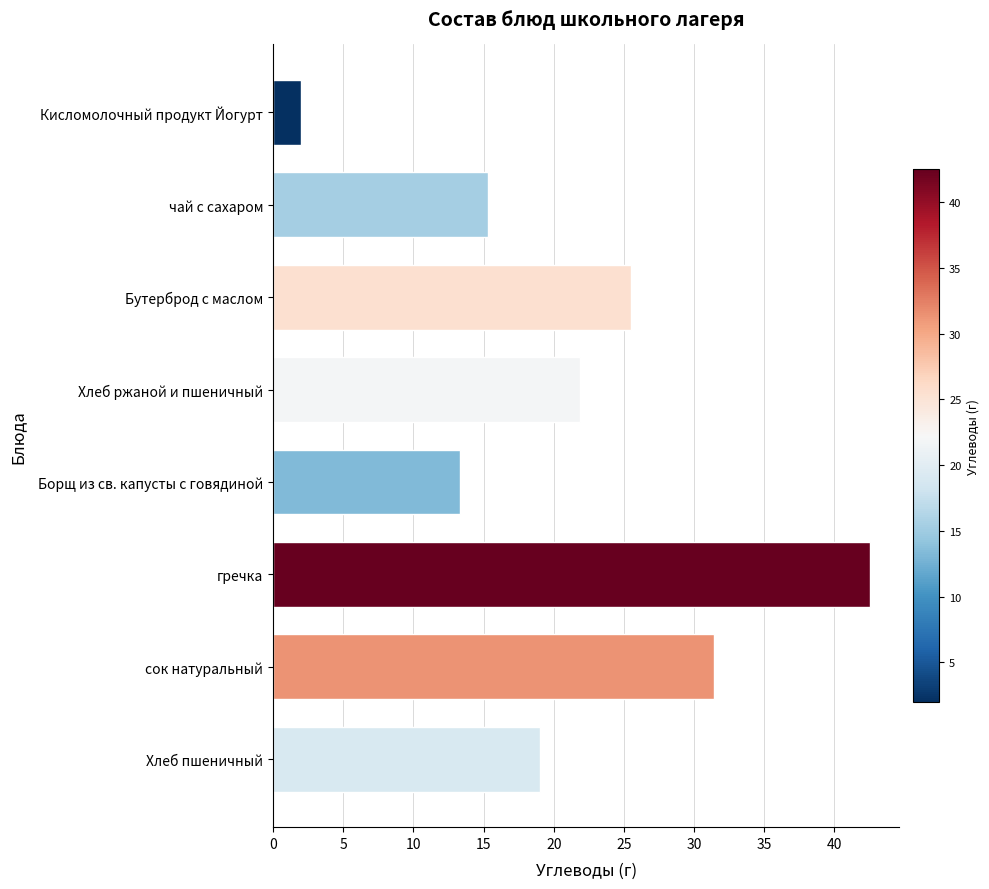

How many distinct data groups are displayed?

1